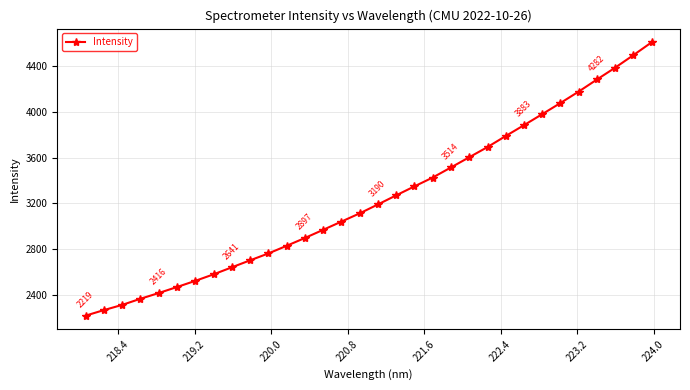

What is the smallest value displayed?

2218.6